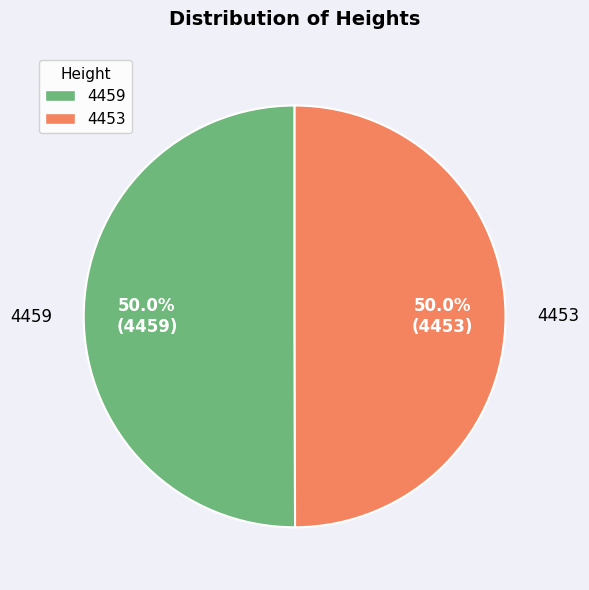

How many segments does this pie chart have?

2